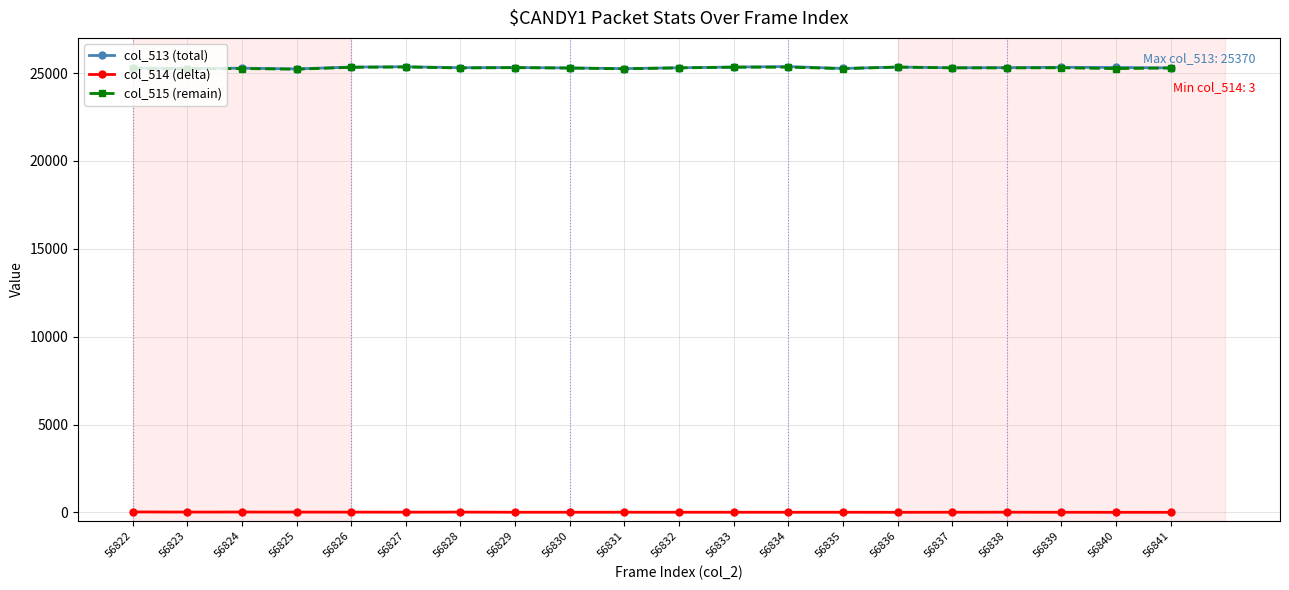

True or false: col_515 (remain) and col_513 (total) intersect in this chart.

False